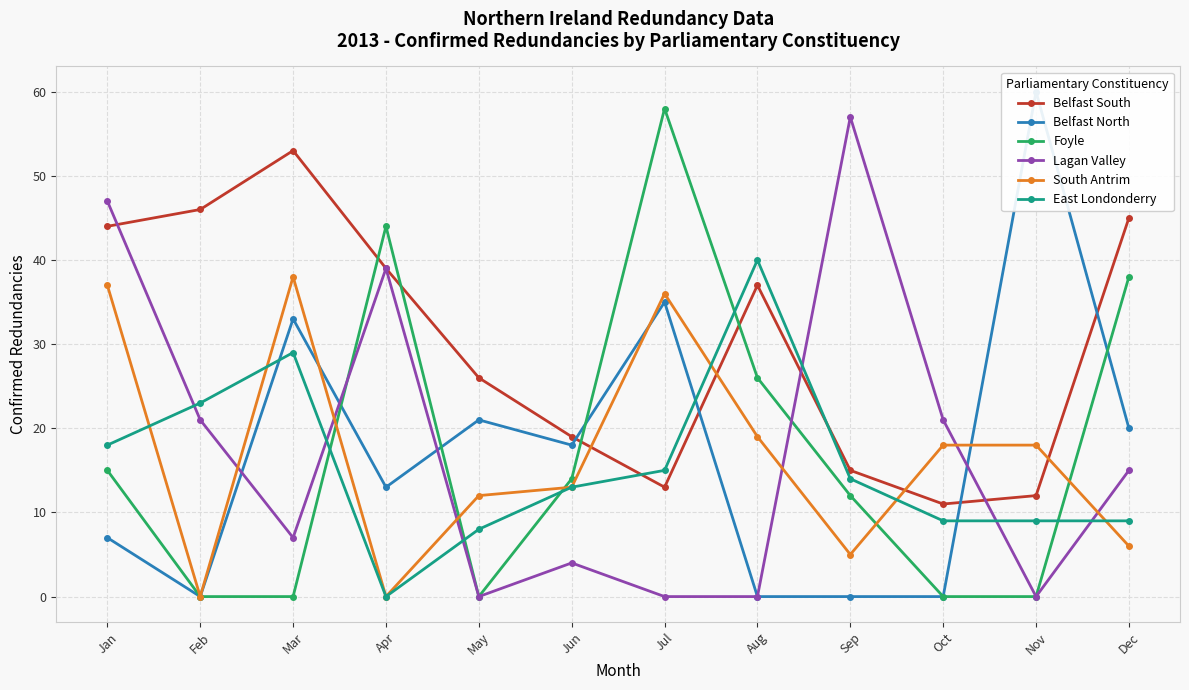

Reading right to left, extract all data points from this chart.

Belfast South: 45	12	11	15	37	13	19	26	39	53	46	44
Belfast North: 20	60	0	0	0	35	18	21	13	33	0	7
Foyle: 38	0	0	12	26	58	14	0	44	0	0	15
Lagan Valley: 15	0	21	57	0	0	4	0	39	7	21	47
South Antrim: 6	18	18	5	19	36	13	12	0	38	0	37
East Londonderry: 9	9	9	14	40	15	13	8	0	29	23	18